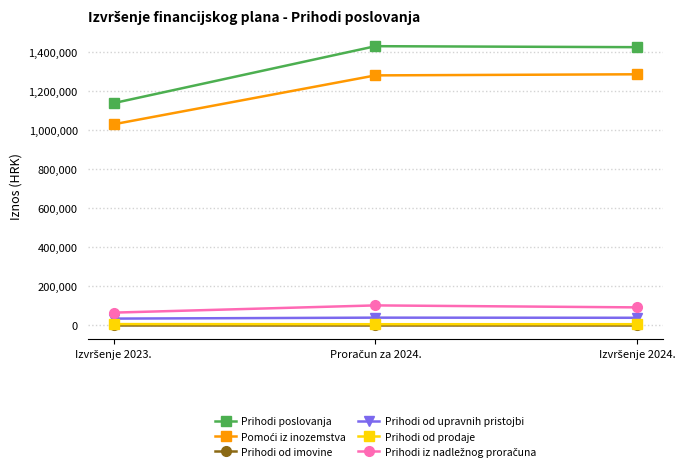

What is the value of the Prihodi poslovanja point at the 1st from the left?

1137564.2